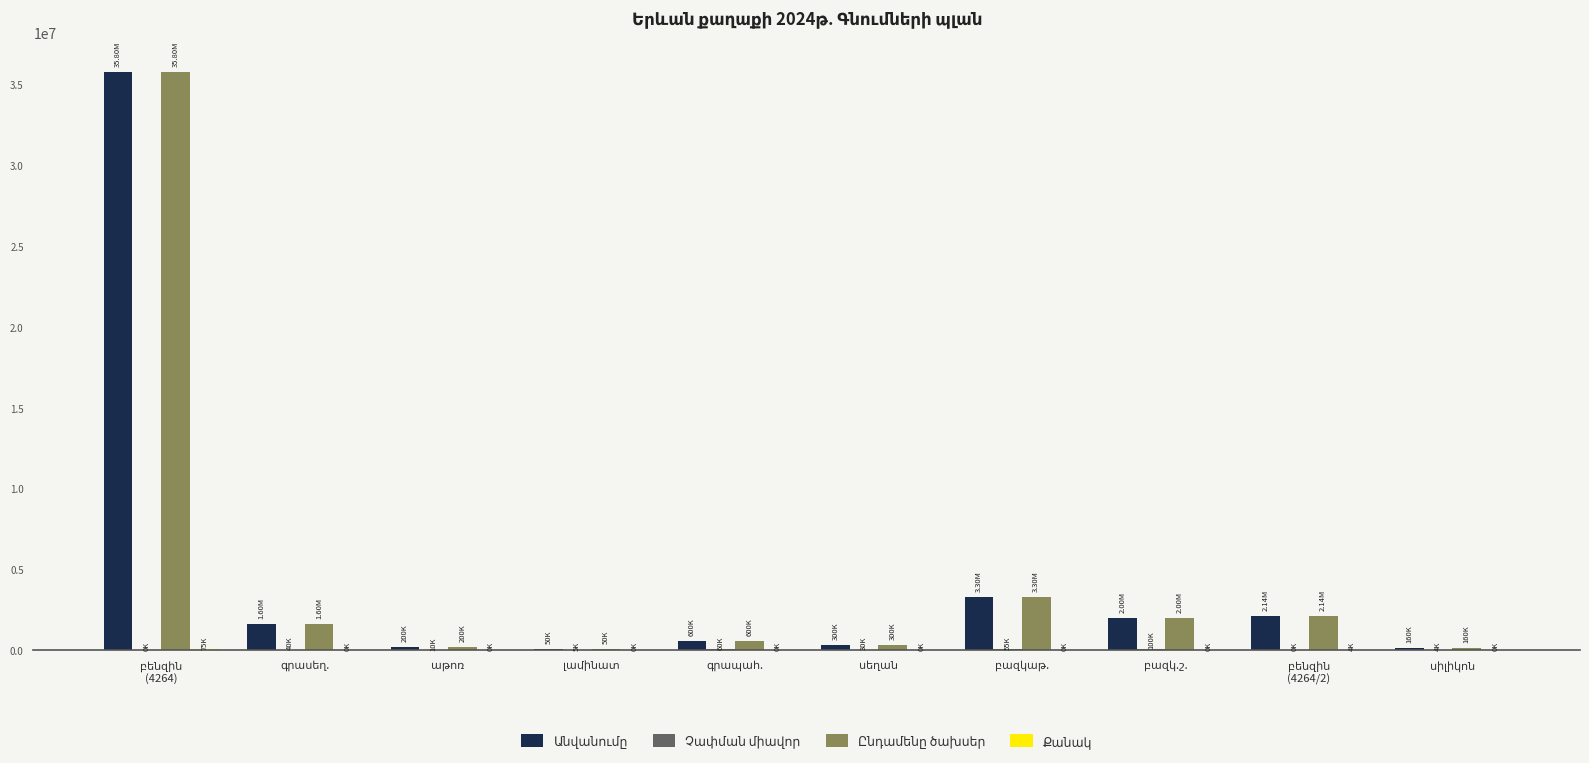

How many groups of bars are there?

10